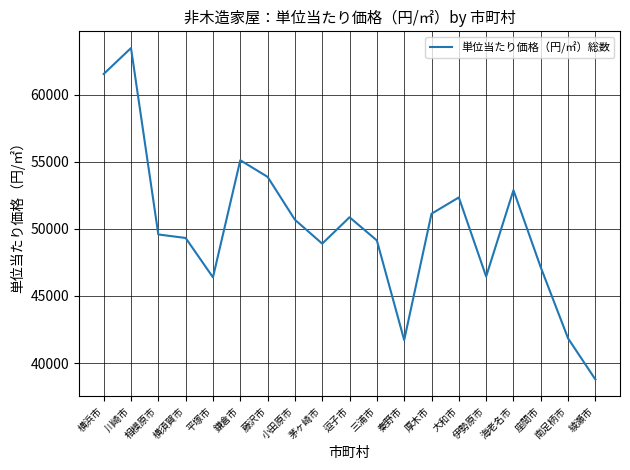

The chart shows a value of 52343 at 大和市. True or false?

True